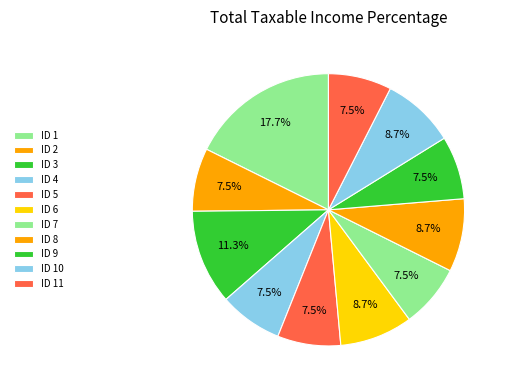

Between ID 1 and ID 9, which is larger?

ID 1